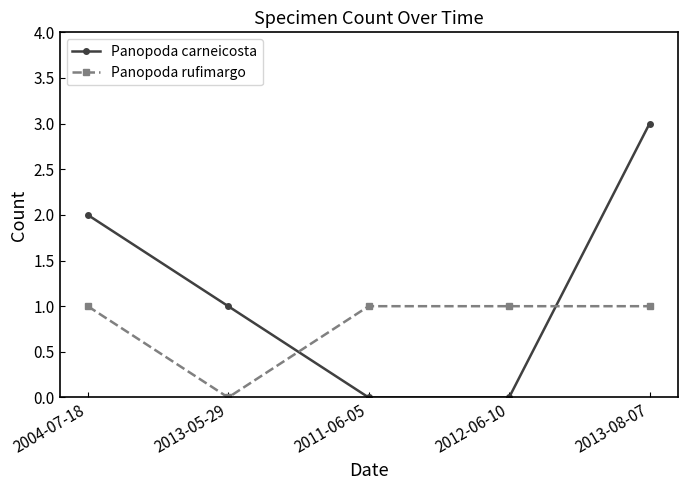

What is the value of the Panopoda rufimargo point at the 5th from the left?

1